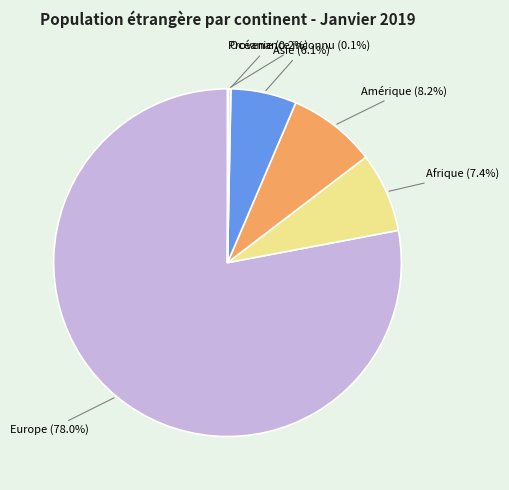

Is there a majority slice in this chart?

Yes